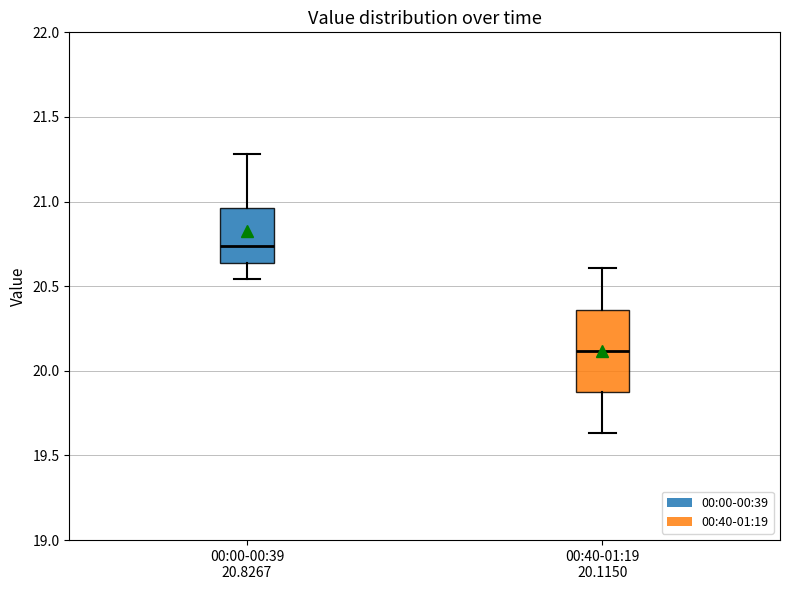

Reading left to right, transcribe this box plot: for each box, give where its median line is, the range the box spans, and where its two whiskers end, as read against the y-axis. The values are not printed on the chart, so give them approximately, as read against the axis.

00:00-00:39 20.8267: median 20.75, box 20.65 to 20.95, whiskers 20.55 to 21.30
00:40-01:19 20.1150: median 20.10, box 19.85 to 20.35, whiskers 19.65 to 20.60